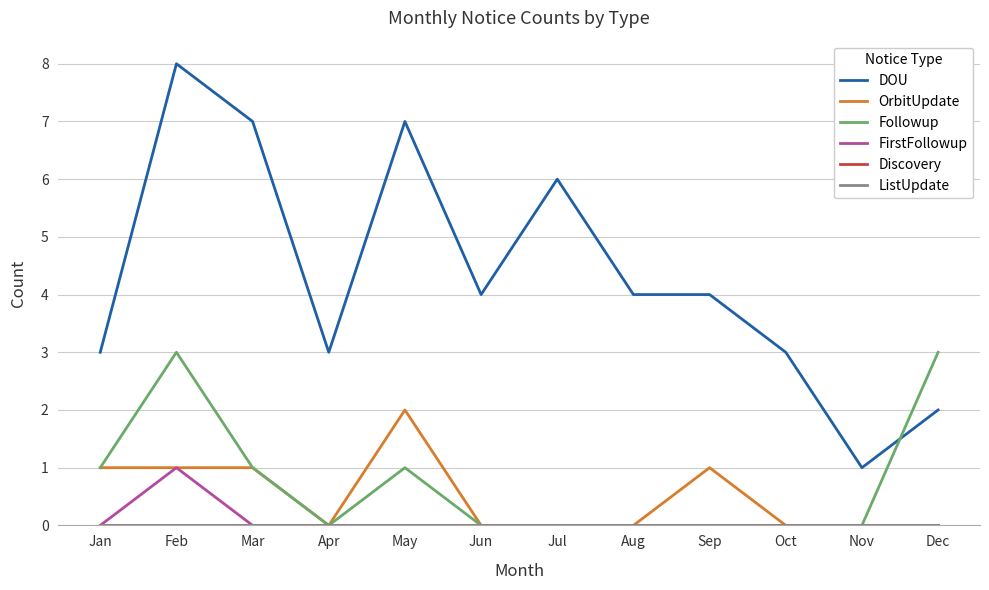

True or false: OrbitUpdate and Discovery intersect in this chart.

False